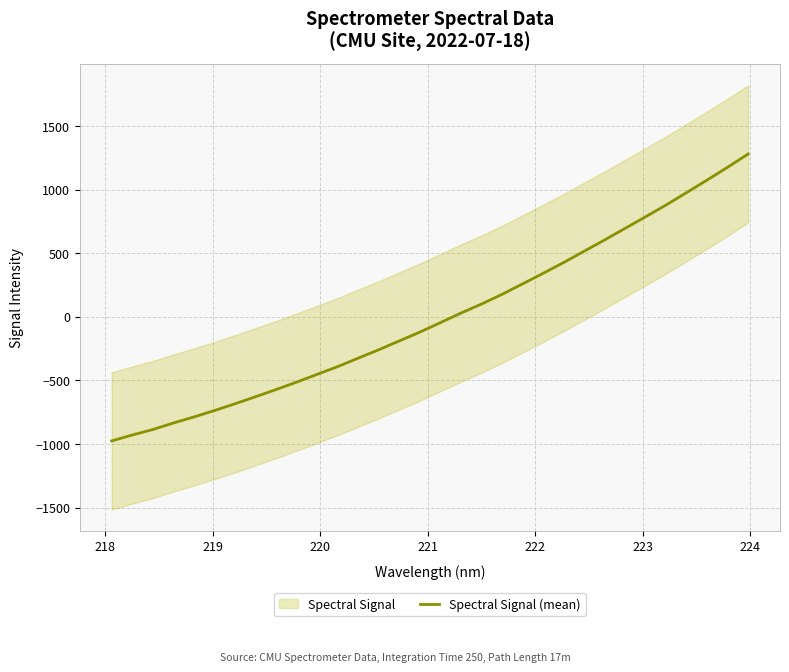

What is the maximum value for Spectral Signal (mean)?

1281.2